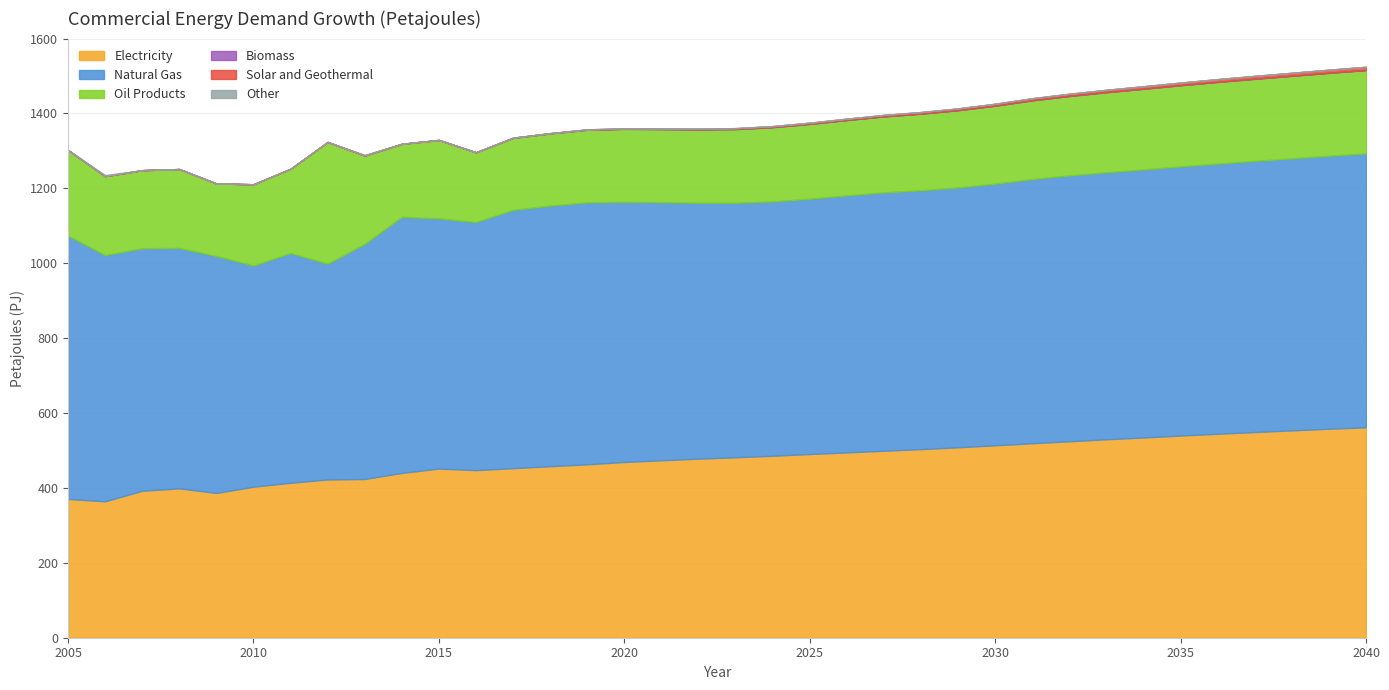

What is the sum of all Other values?

4.3